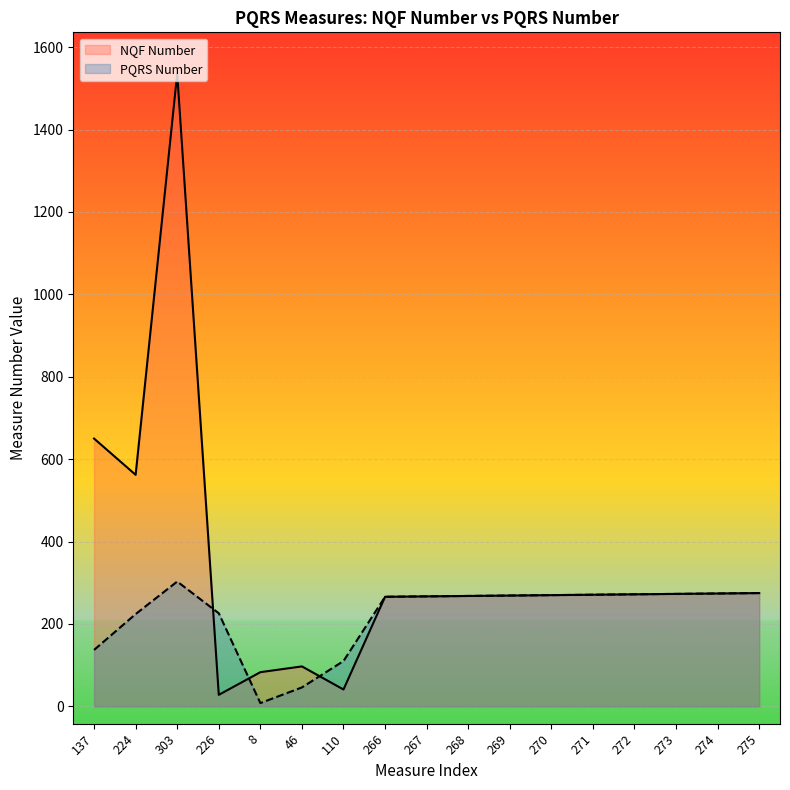

Rank the series by their maximum value, from lowest to highest.

PQRS Number, NQF Number